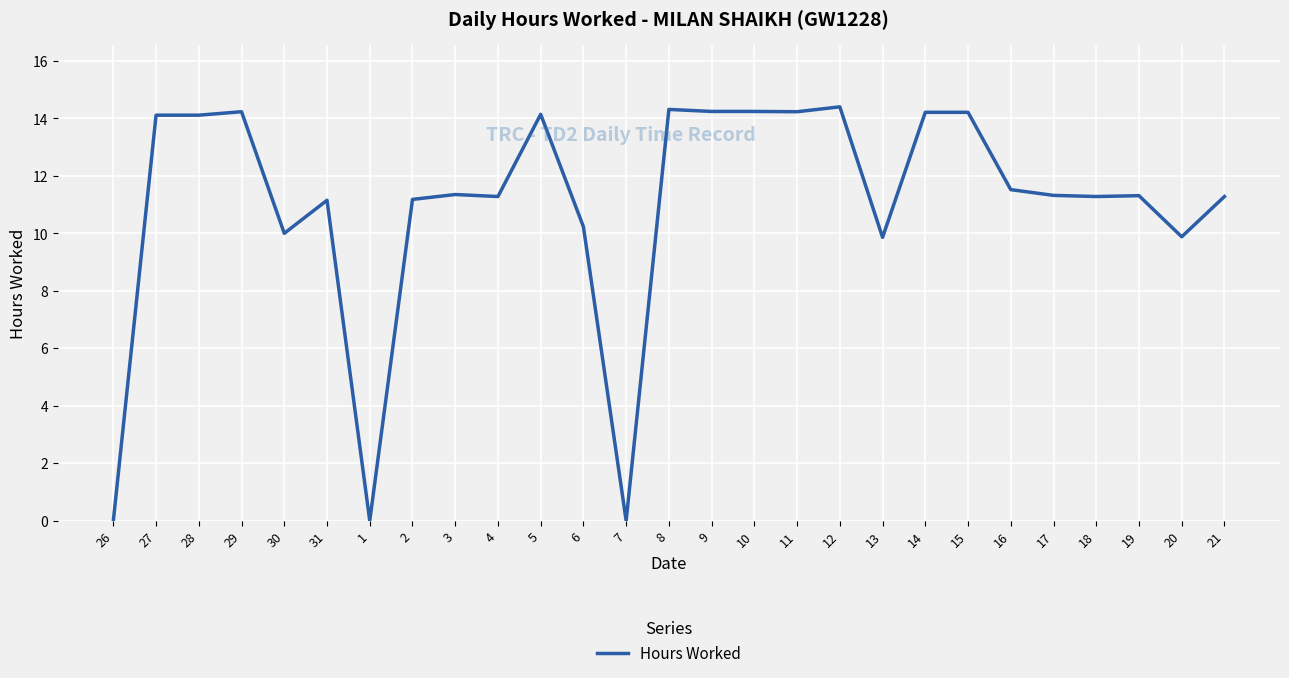

True or false: the data has more than 1 interior local peaks.

True